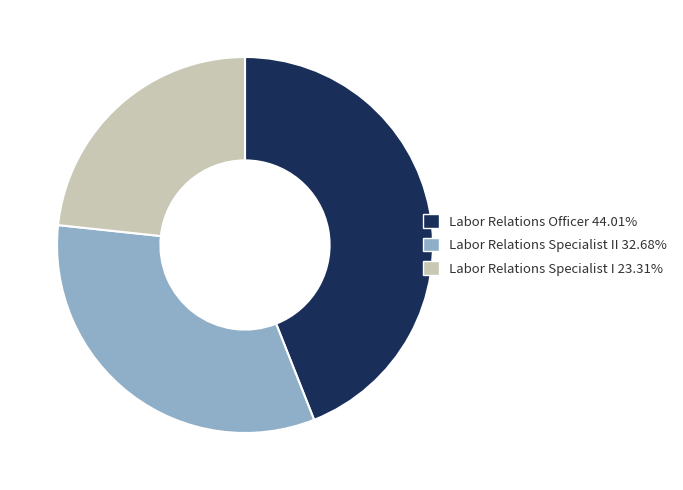

Does Labor Relations Officer 44.01% account for over 50% of the chart?

No